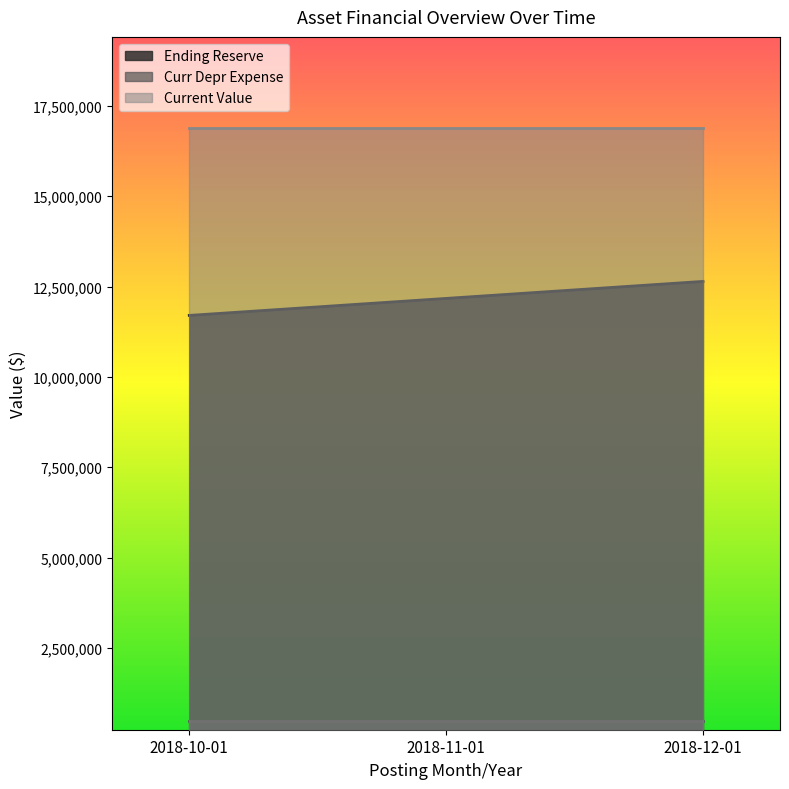

True or false: curr_depr_expense has a value of 11700569.9 at 2018-10-01.

True